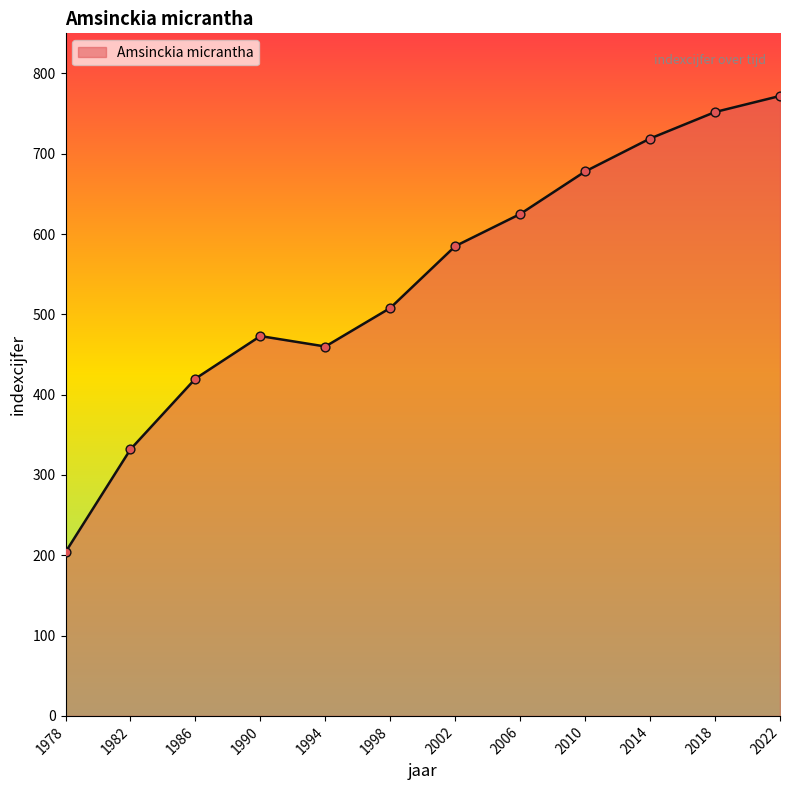

Which has a higher value, 2018 or 2014?

2018